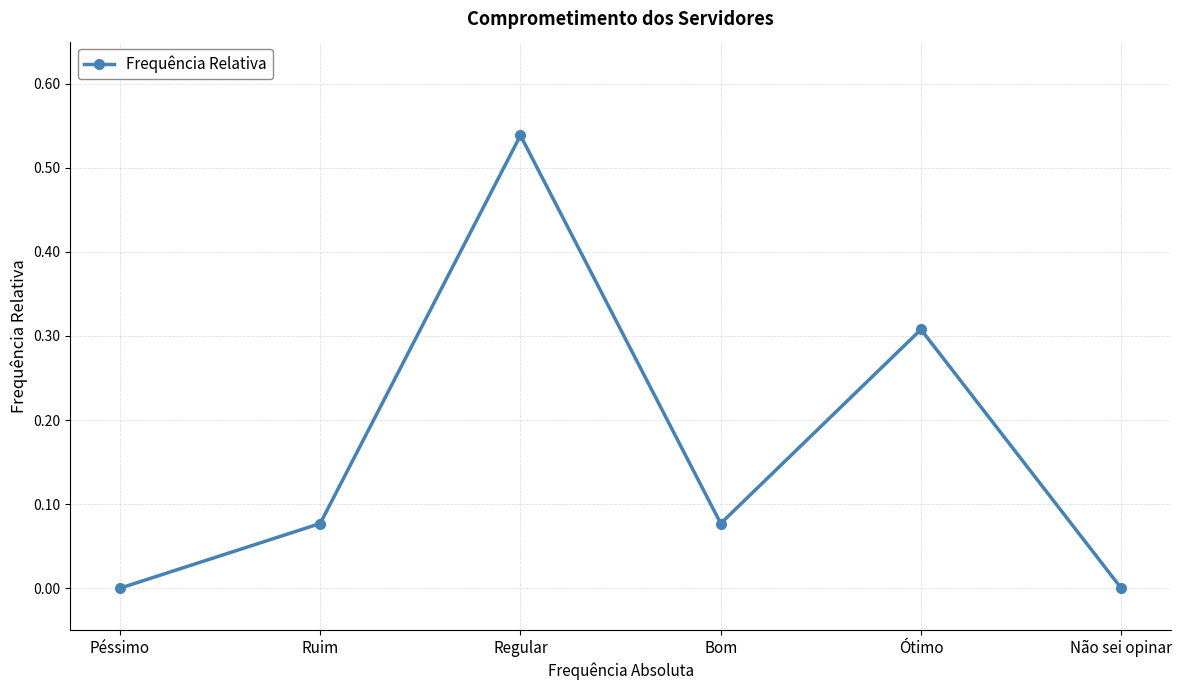

What is the sum of all values?

1.0